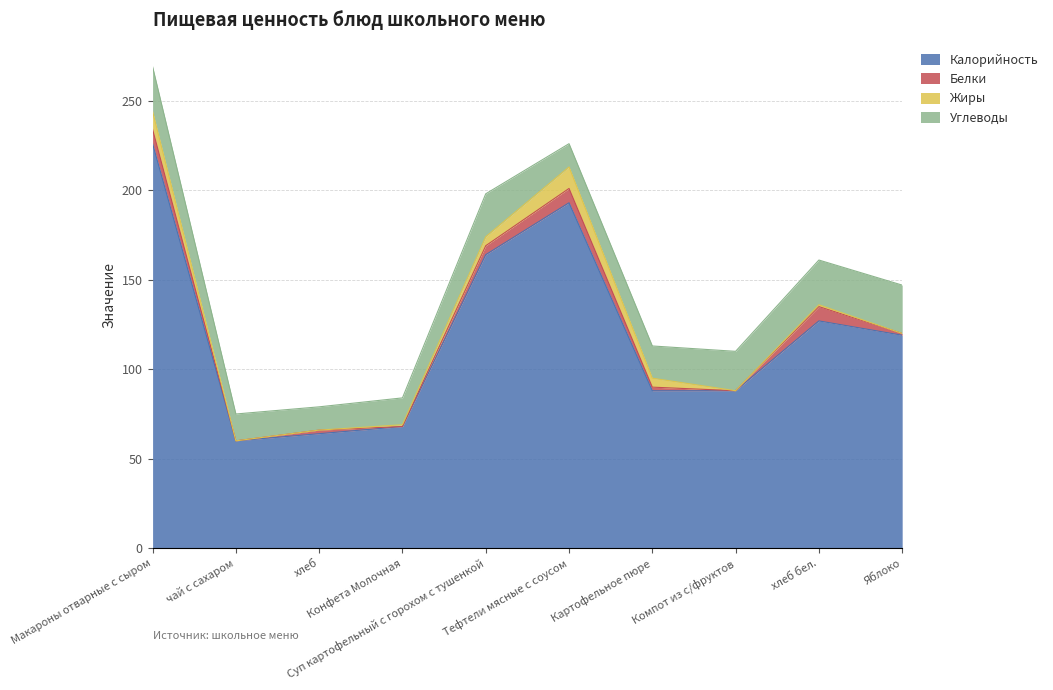

Does the chart display data point markers on the line(s)?

No